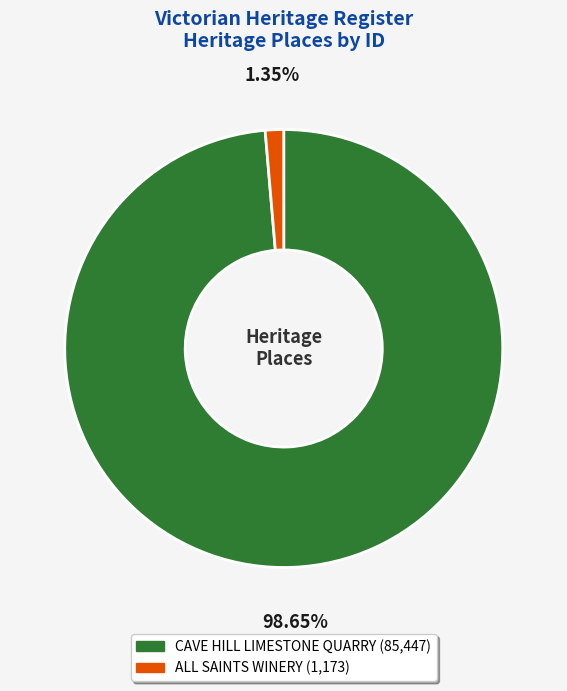

Does any single category account for the majority?

Yes